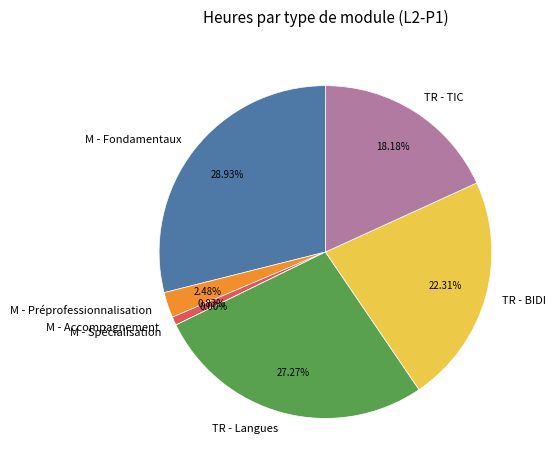

How many slices are in this pie chart?

7